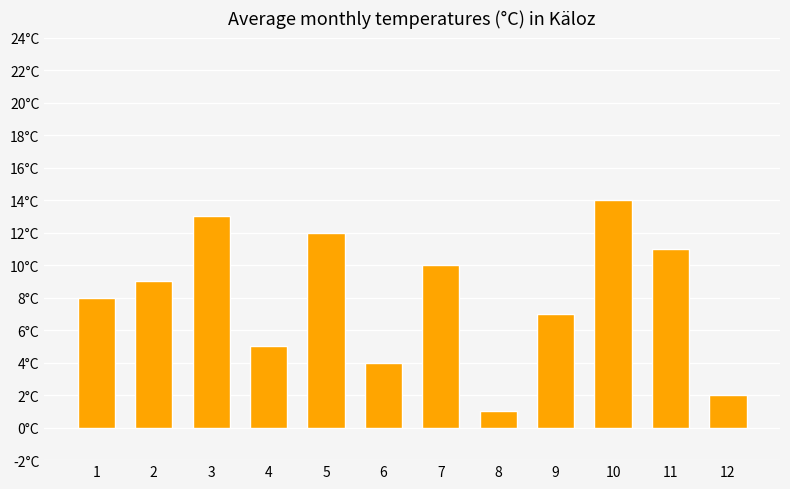

Does the chart contain any negative values?

No